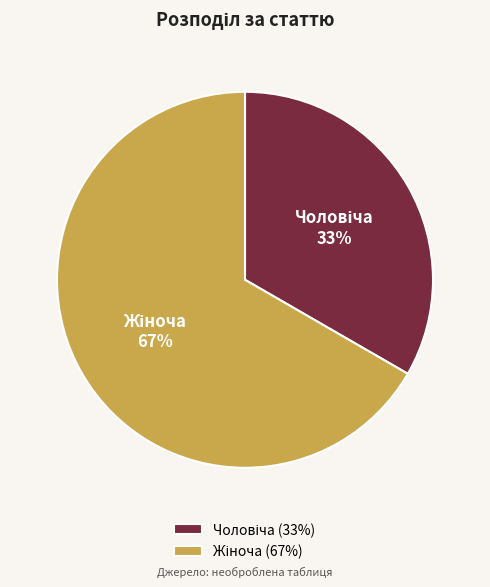

To the nearest percent, what is the average slice percentage?

50%